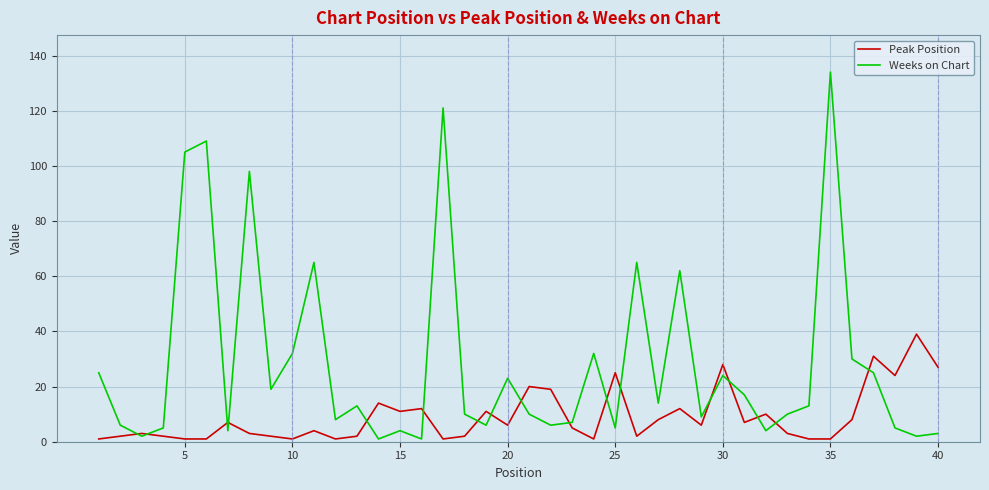

List the series in order of their overall mean, highest first.

Weeks on Chart, Peak Position